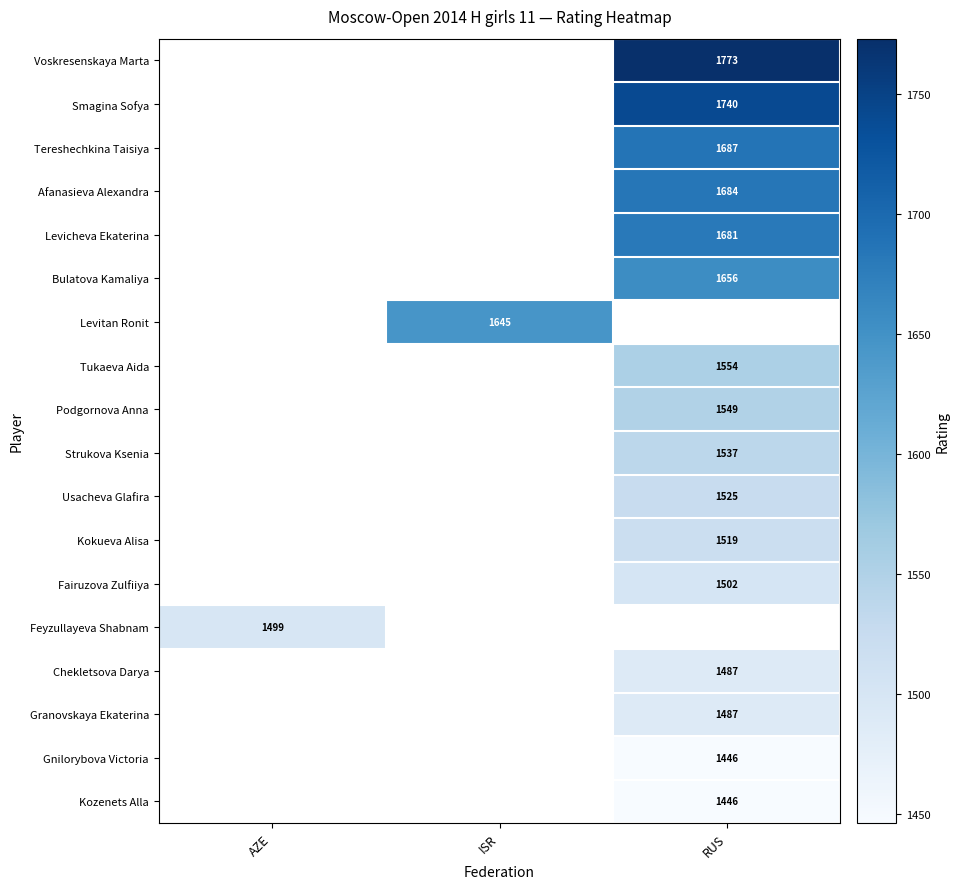

The value of Strukova Ksenia at RUS is 1005. True or false?

False